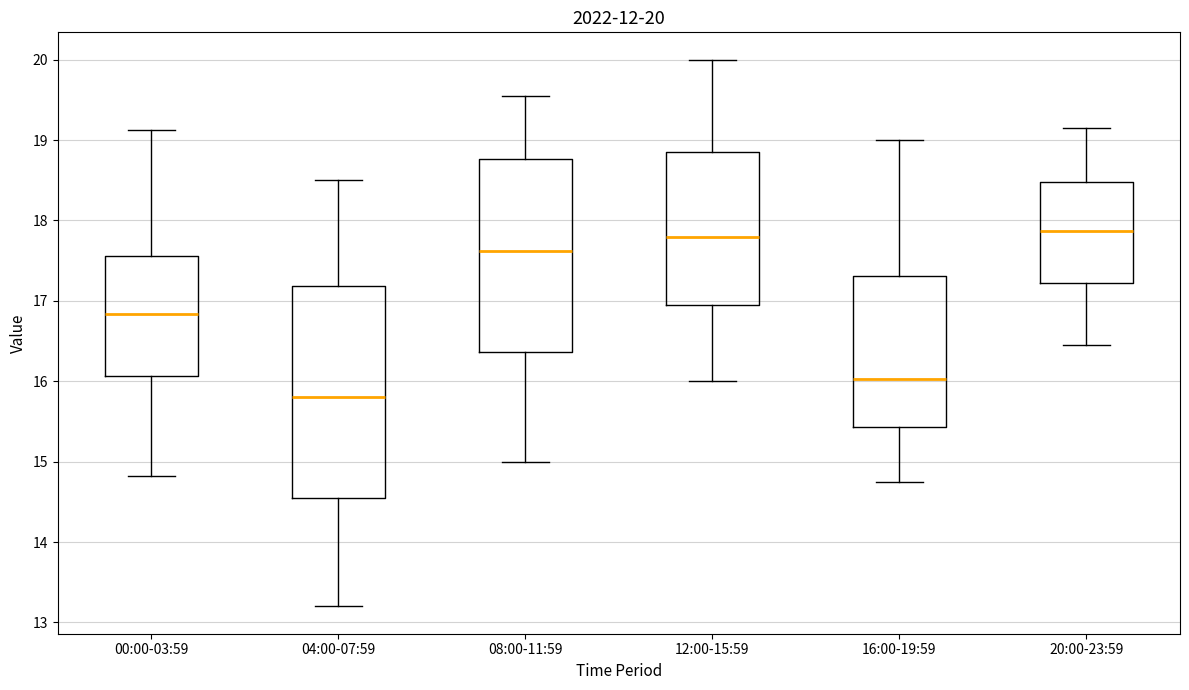

Comparing the boxes themselves (not the whiskers), which one is the tallest?

04:00-07:59